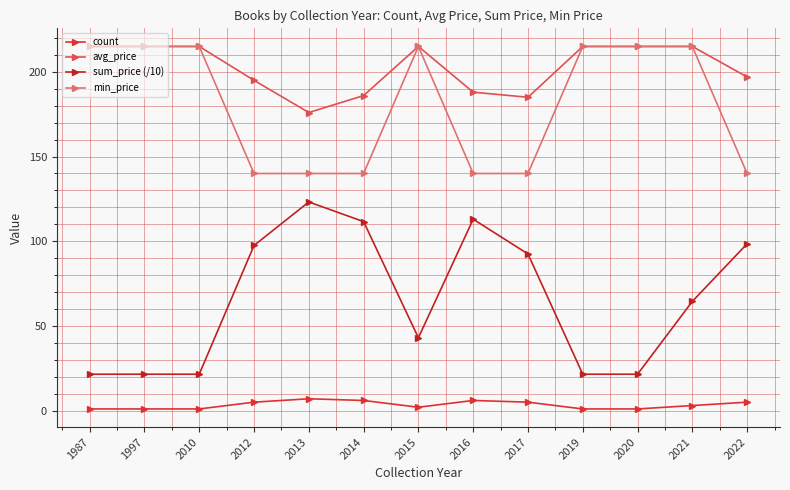

Which has a higher value, 2013 or 2022?

2013